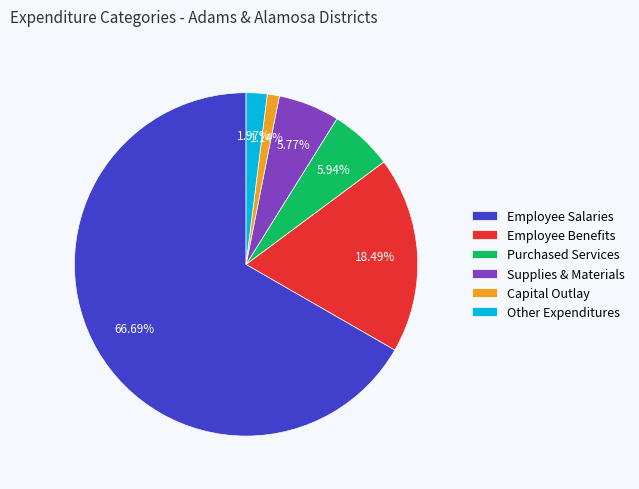

Do Employee Salaries and Capital Outlay together represent more than half of the pie?

Yes